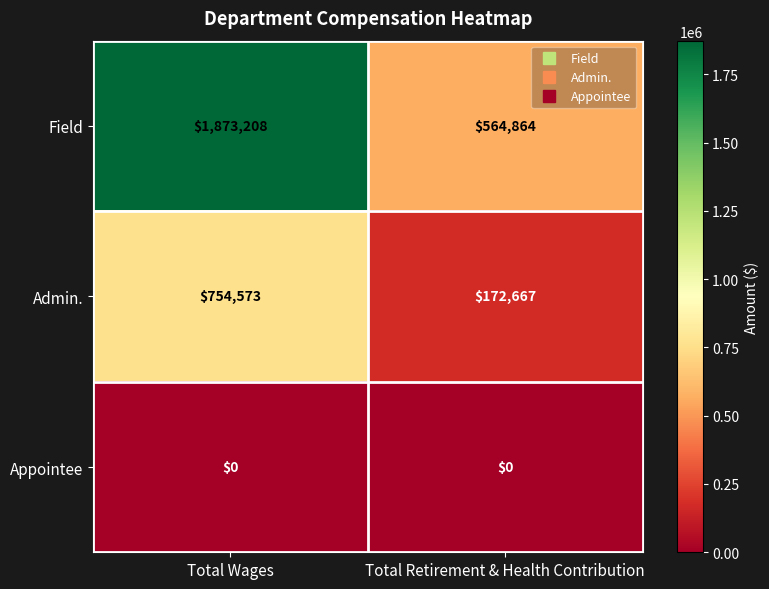

What is the greatest value displayed?

1873208